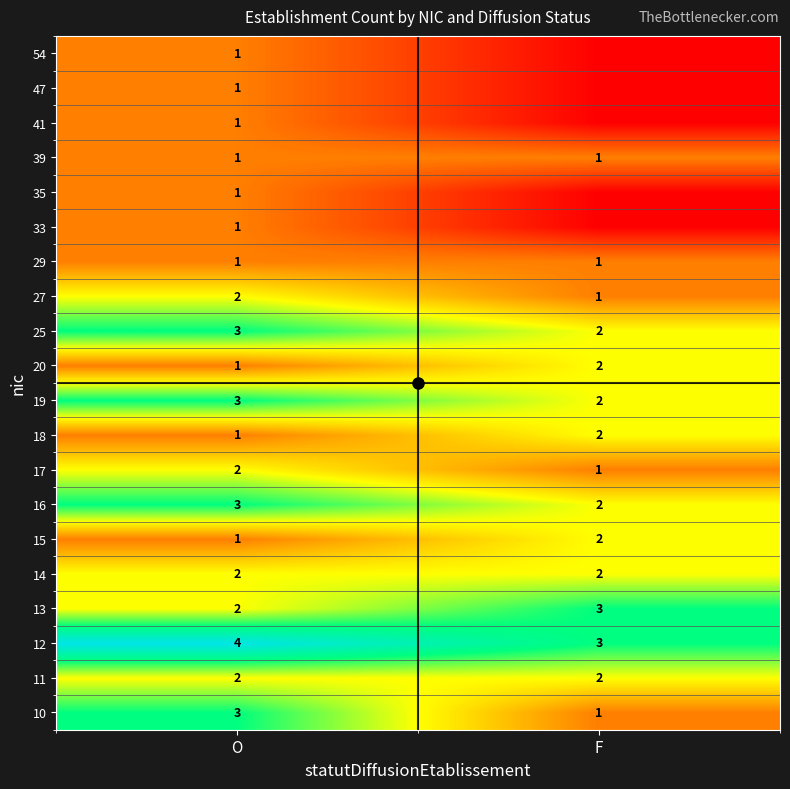

What is the sum of all 14 values?

4